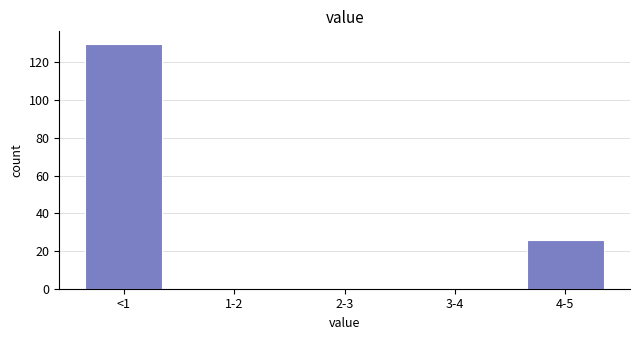

Reading left to right, what are all the values shown in this chart?

<1=130	1-2=0	2-3=0	3-4=0	4-5=26